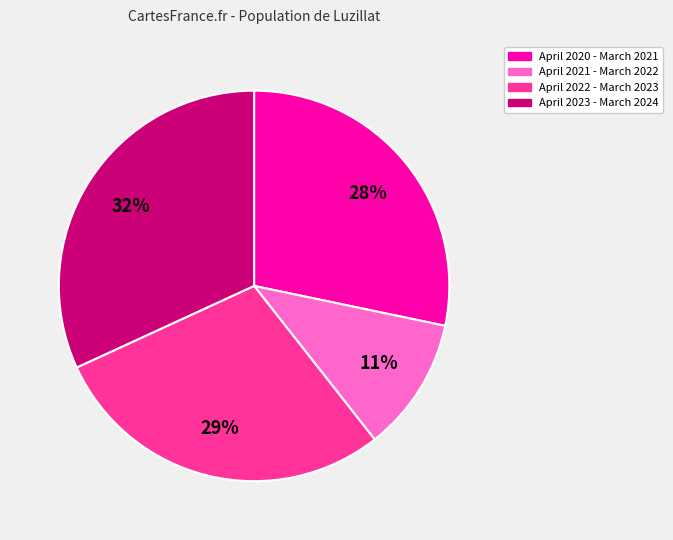

To the nearest percent, what is the difference between the April 2022 - March 2023 and April 2023 - March 2024 slice percentages?

3%